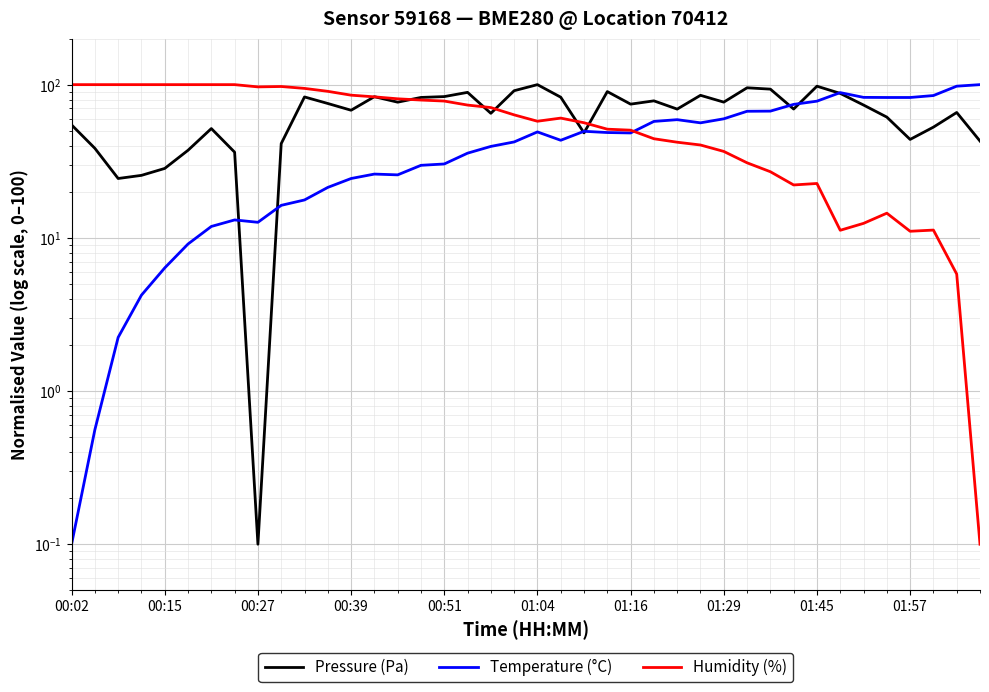

Does the chart display data point markers on the line(s)?

No